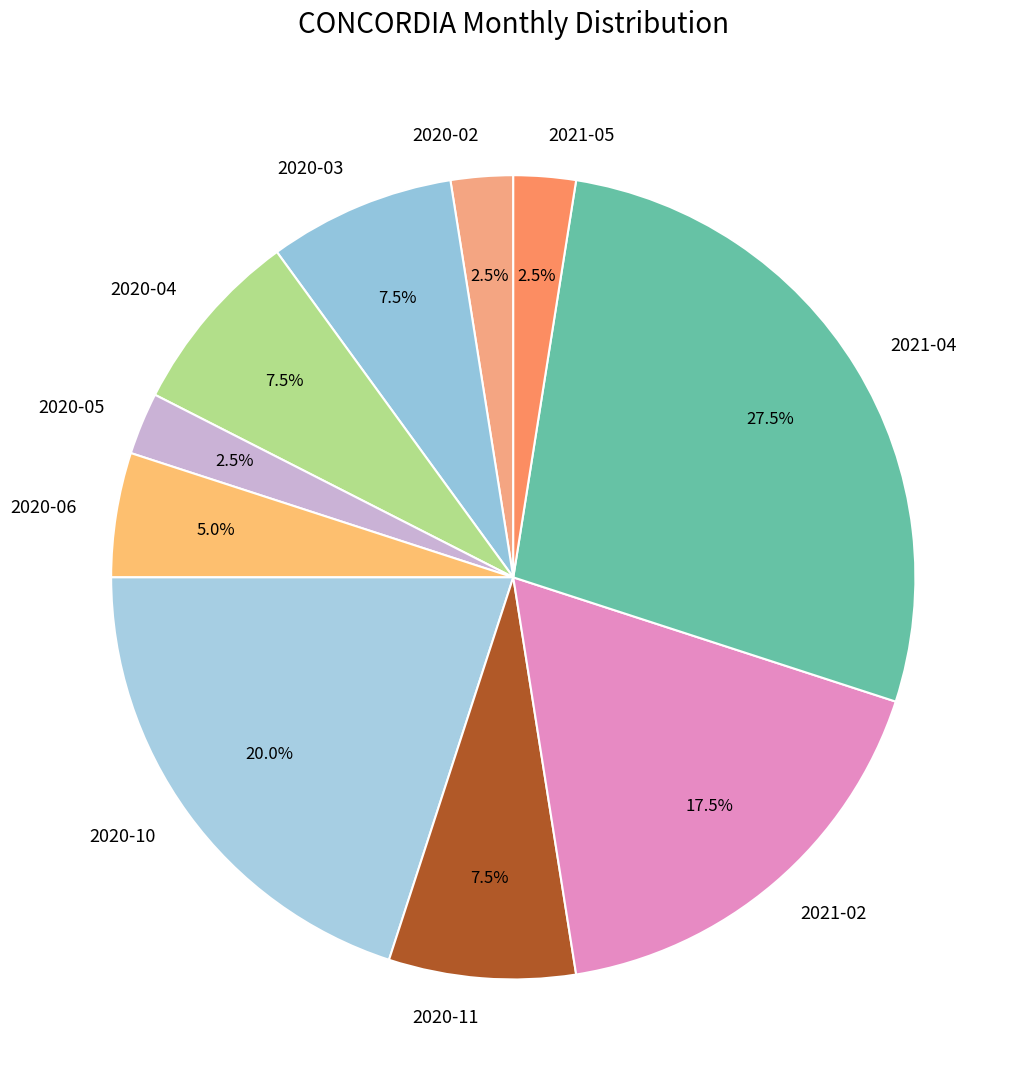

To the nearest percent, what is the average slice percentage?

10%